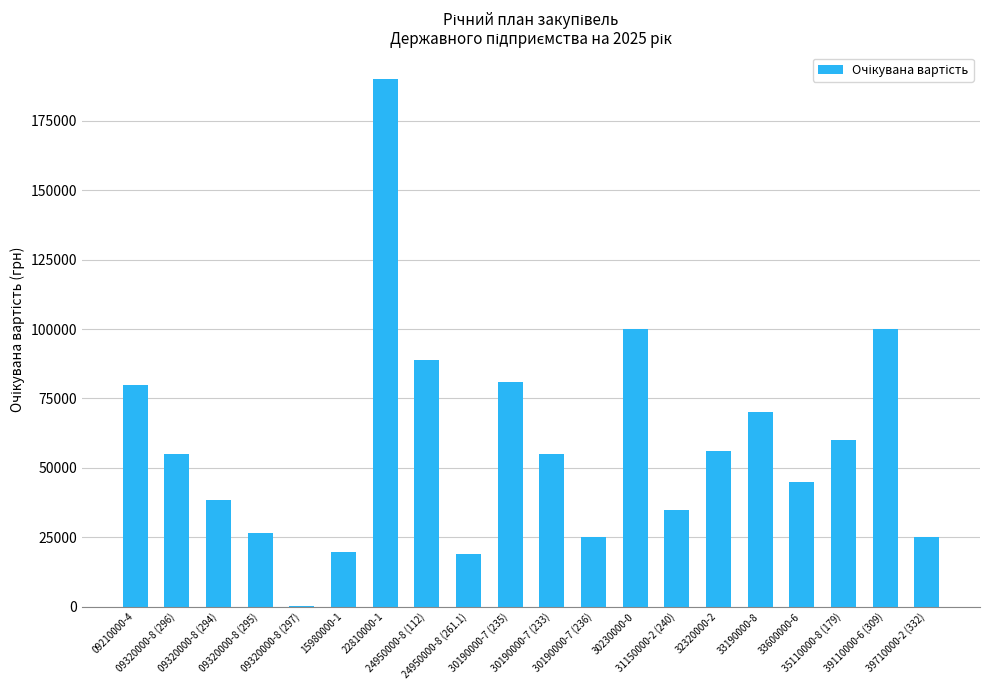

What is the average value?

58510